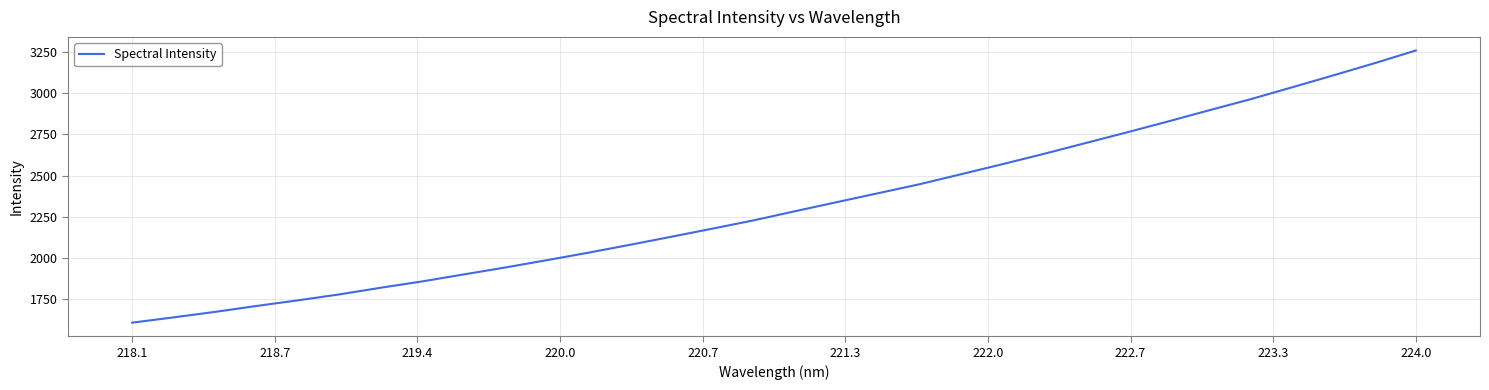

What is the average value?

2318.4